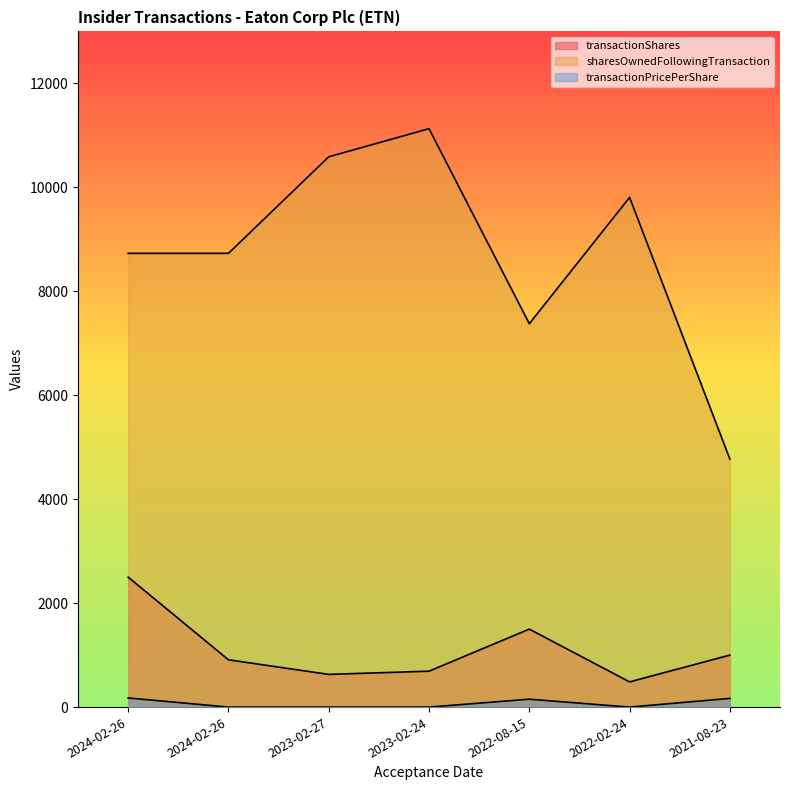

Between 2022-02-24 and 2021-08-23, which is larger?

2021-08-23